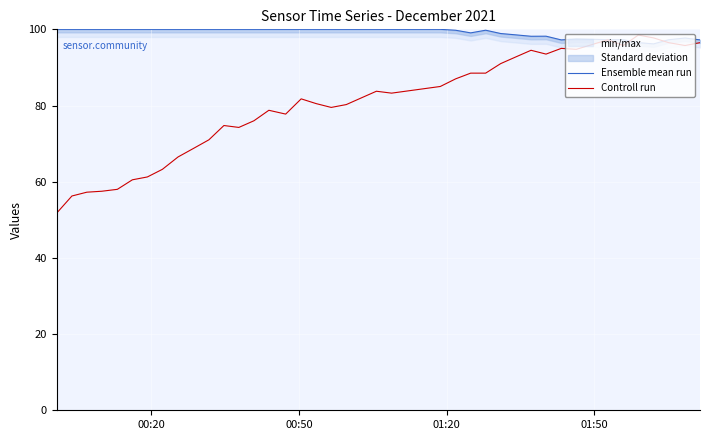

What is the maximum value for Controll run?

98.5